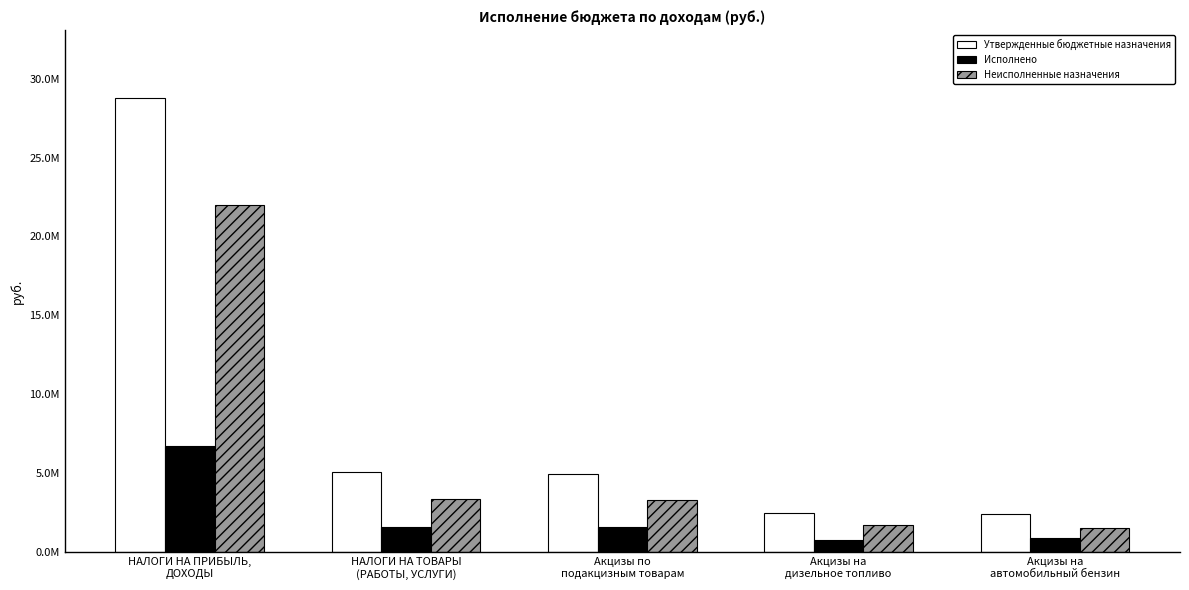

Reading right to left, list all the values displayed in this chart.

Утвержденные бюджетные назначения: Акцизы на
автомобильный бензин=2450000.0	Акцизы на
дизельное топливо=2517000.0	Акцизы по
подакцизным товарам=4982000.0	НАЛОГИ НА ТОВАРЫ
(РАБОТЫ, УСЛУГИ)=5090000.0	НАЛОГИ НА ПРИБЫЛЬ,
ДОХОДЫ=28750000.0
Исполнено: Акцизы на
автомобильный бензин=887169.7	Акцизы на
дизельное топливо=797158.8	Акцизы по
подакцизным товарам=1623384.7	НАЛОГИ НА ТОВАРЫ
(РАБОТЫ, УСЛУГИ)=1623384.7	НАЛОГИ НА ПРИБЫЛЬ,
ДОХОДЫ=6753444.1
Неисполненные назначения: Акцизы на
автомобильный бензин=1562830.3	Акцизы на
дизельное топливо=1719841.2	Акцизы по
подакцизным товарам=3293065.4	НАЛОГИ НА ТОВАРЫ
(РАБОТЫ, УСЛУГИ)=3401065.4	НАЛОГИ НА ПРИБЫЛЬ,
ДОХОДЫ=21996565.1